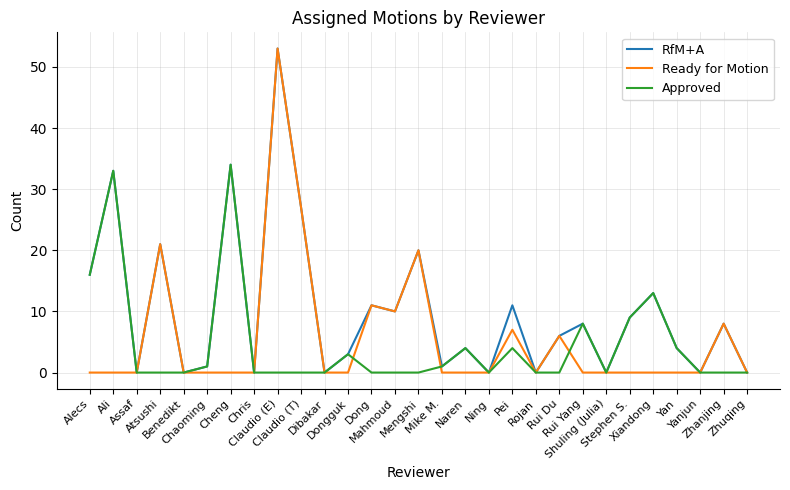

Which category has the highest value across all series?

Claudio (E)